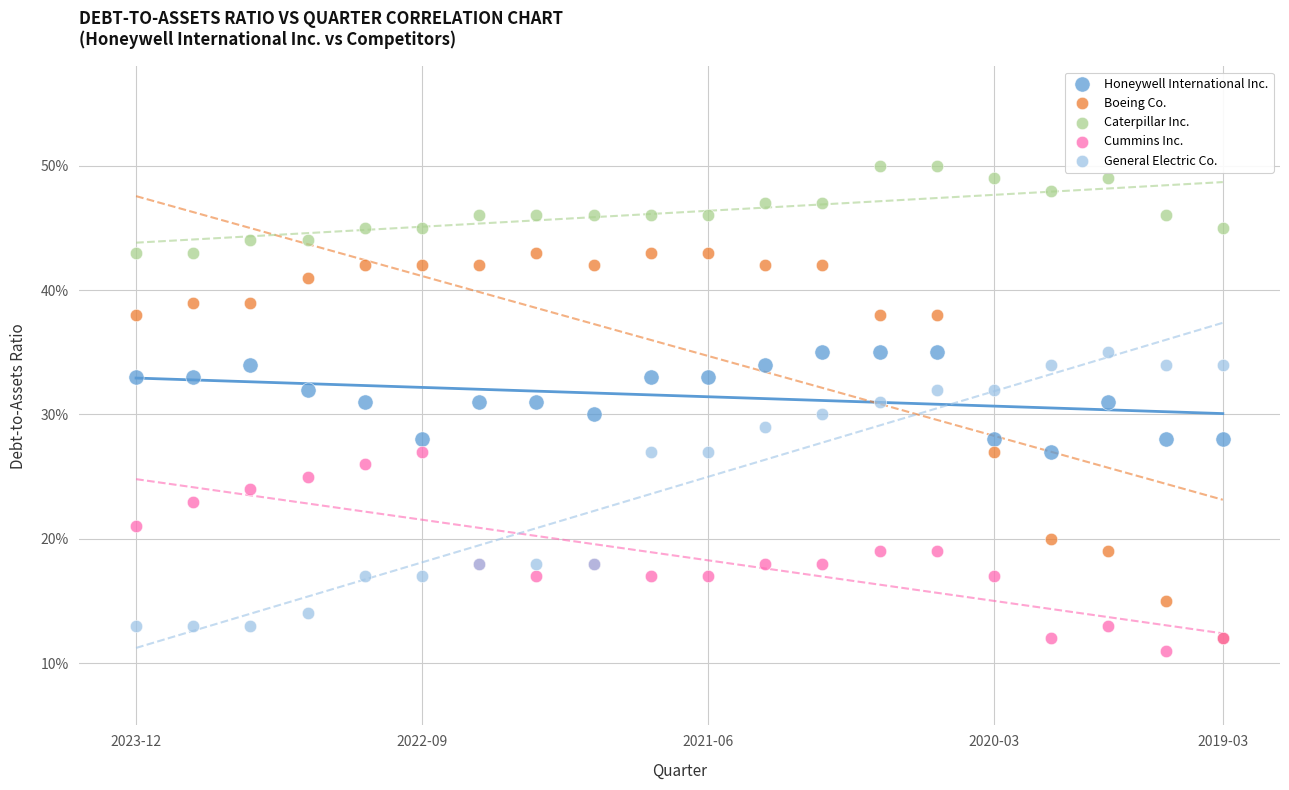

Which series reaches the maximum Y coordinate?

Caterpillar Inc.